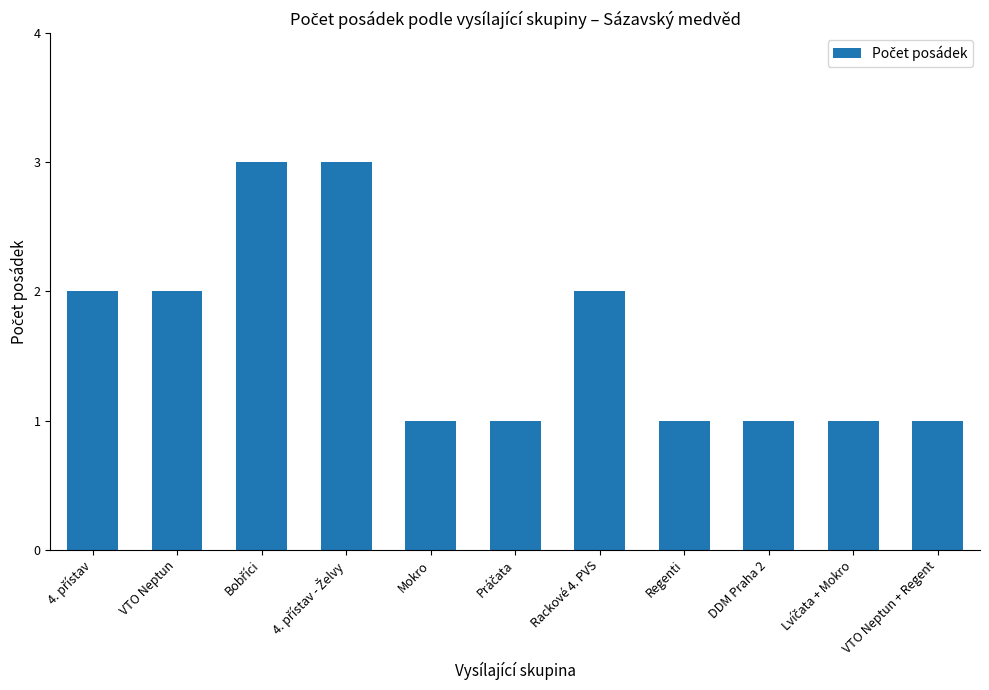

Is it true that the value at VTO Neptun is 2?

True